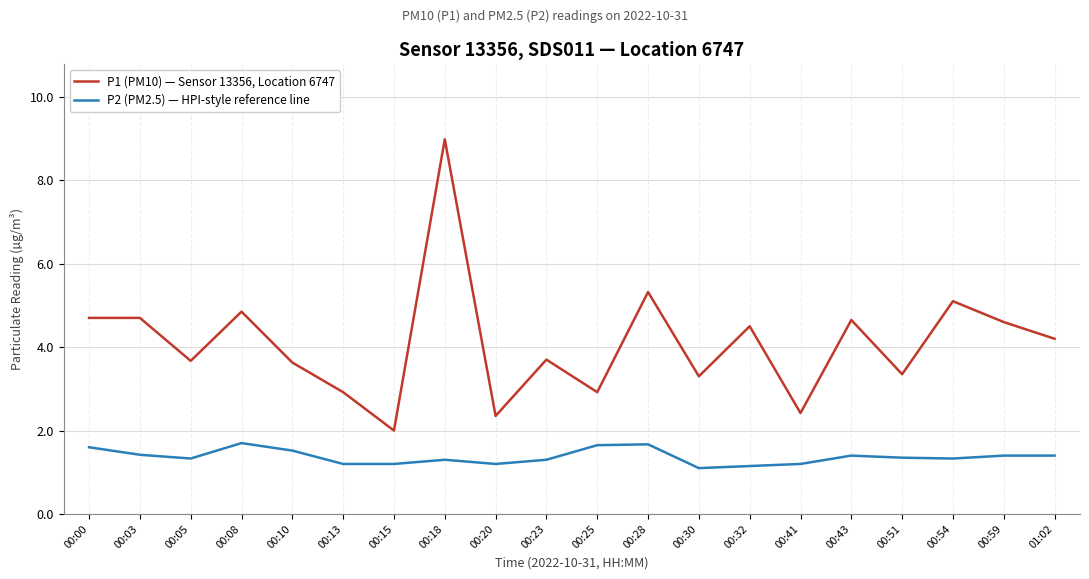

How many lines are shown in the chart?

2